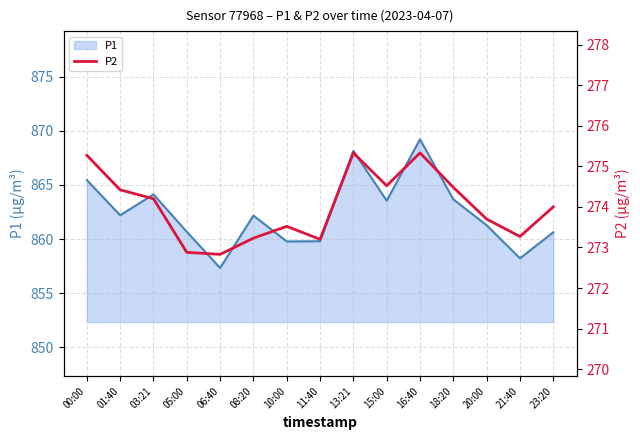

How many interior local valleys (lower than both neighbors) does the data have?

4